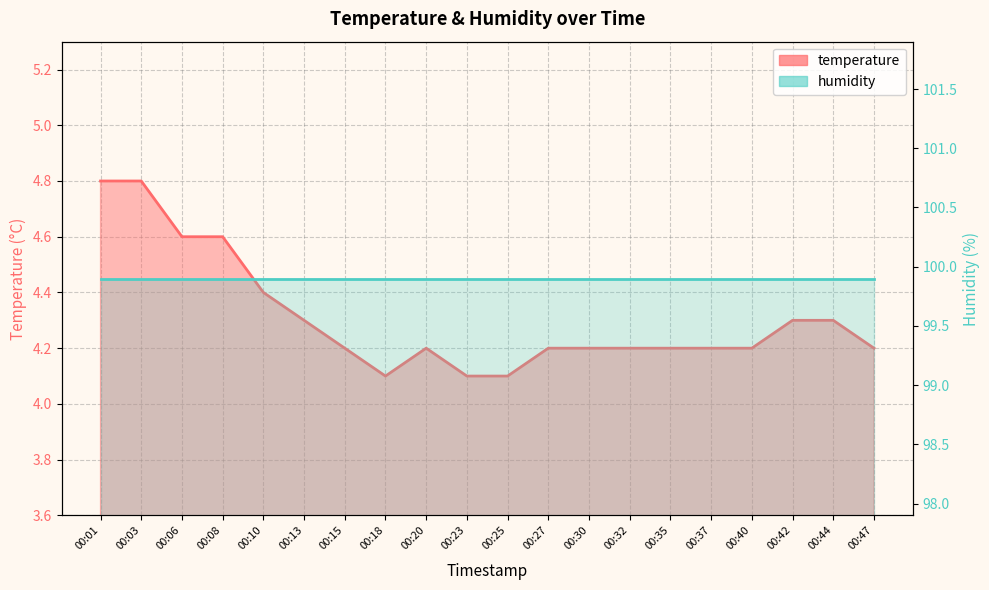

What is the value of the 13th point from the left?

4.2